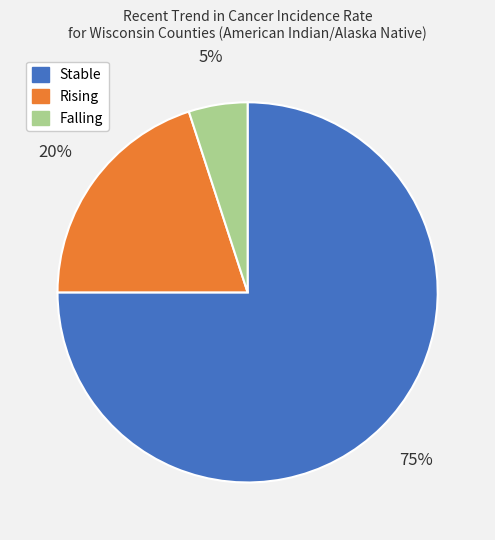

Is there a majority slice in this chart?

Yes